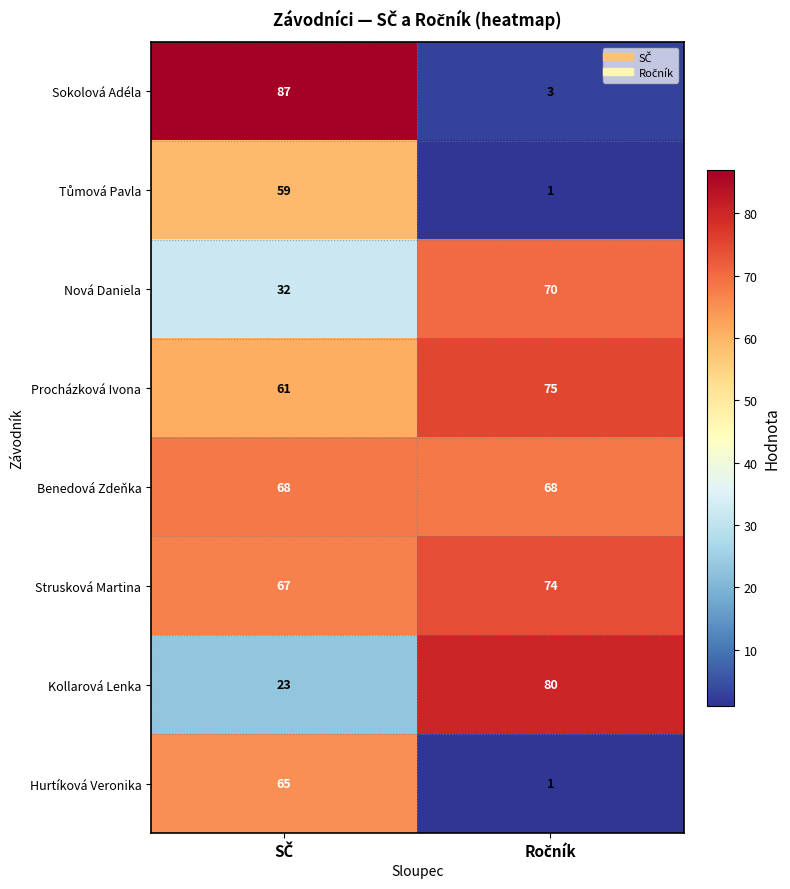

What is the average value of the Hurtíková Veronika series?

33